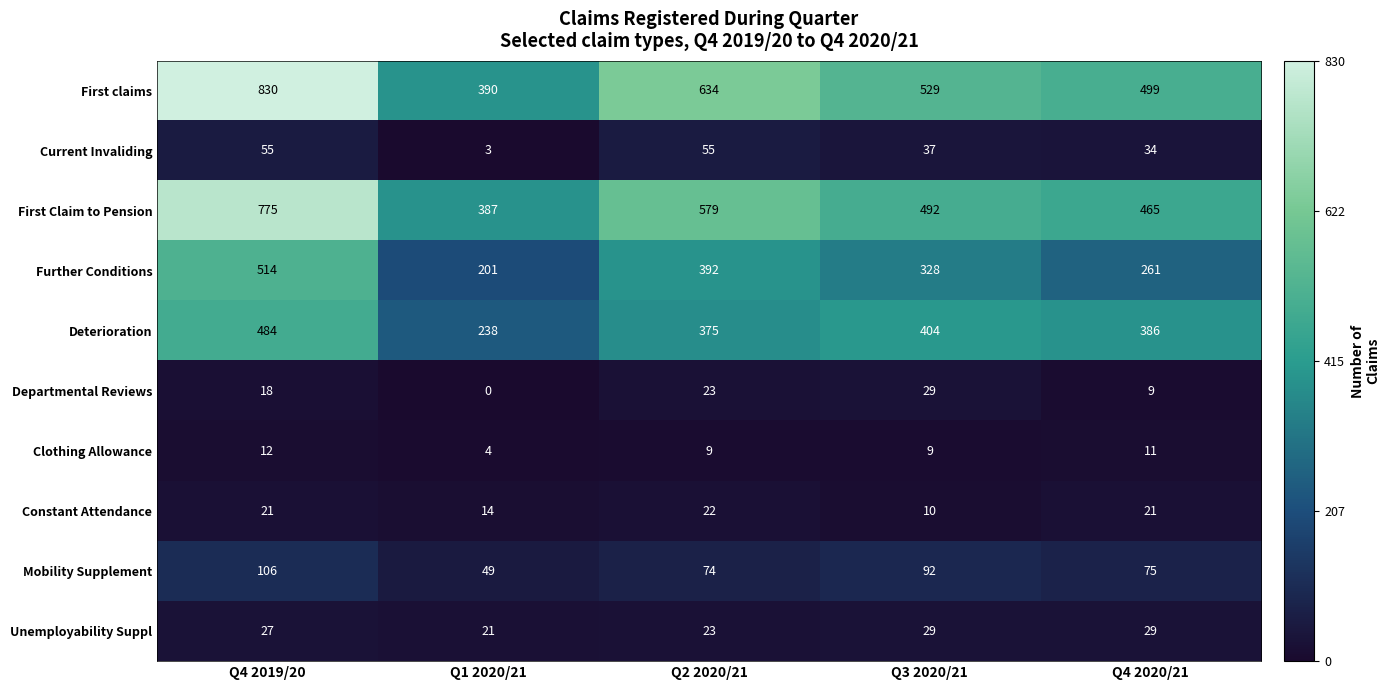

Where does the Mobility Supplement series first go above 75?

Q4 2019/20